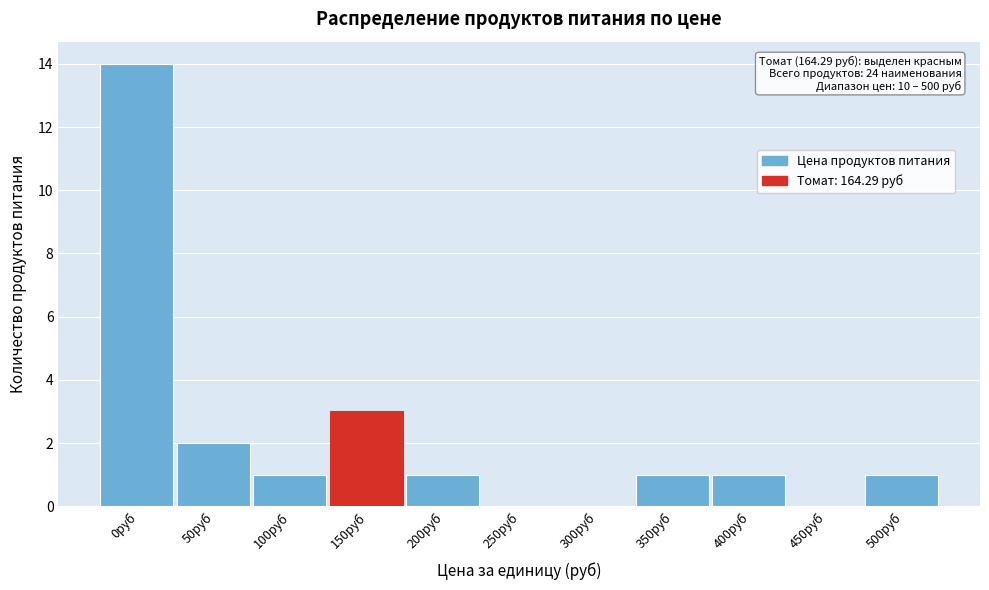

Reading right to left, transcribe all the data shown in this chart.

500руб=1	450руб=0	400руб=1	350руб=1	300руб=0	250руб=0	200руб=1	150руб=3	100руб=1	50руб=2	0руб=14